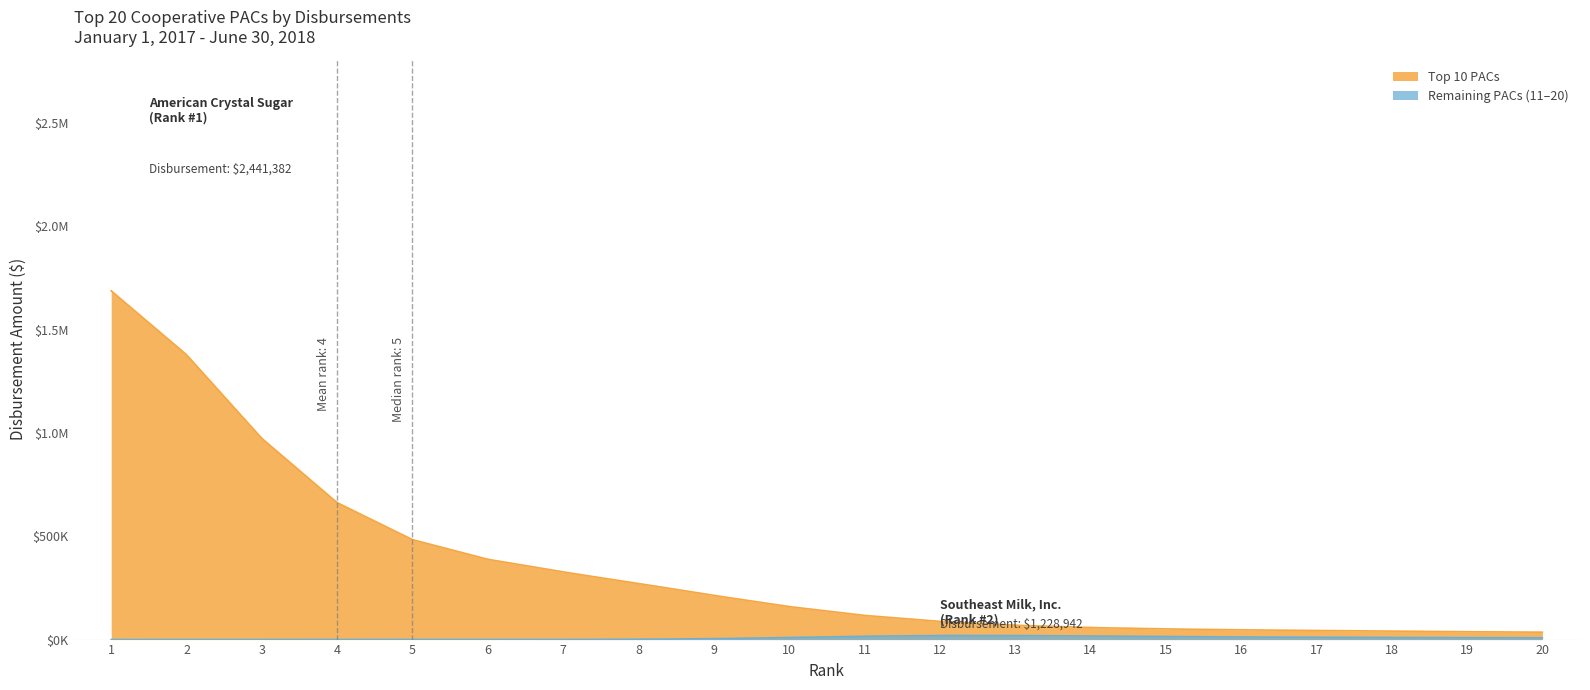

In Remaining PACs, how many points are higher than both neighbors (excluding endpoints)?

1